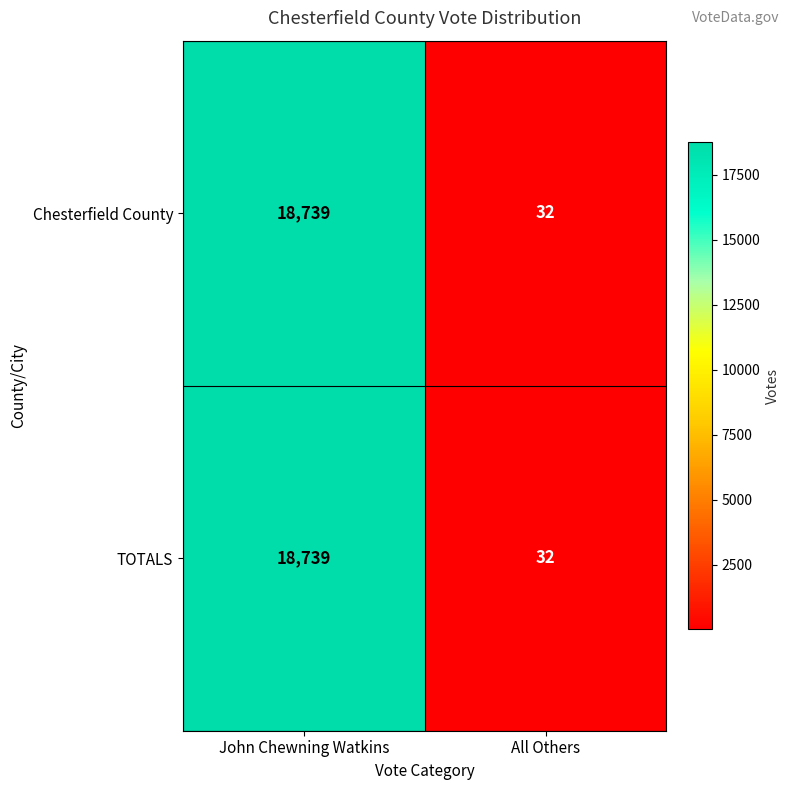

Reading left to right, list all the values displayed in this chart.

Chesterfield County: 18739	32
TOTALS: 18739	32